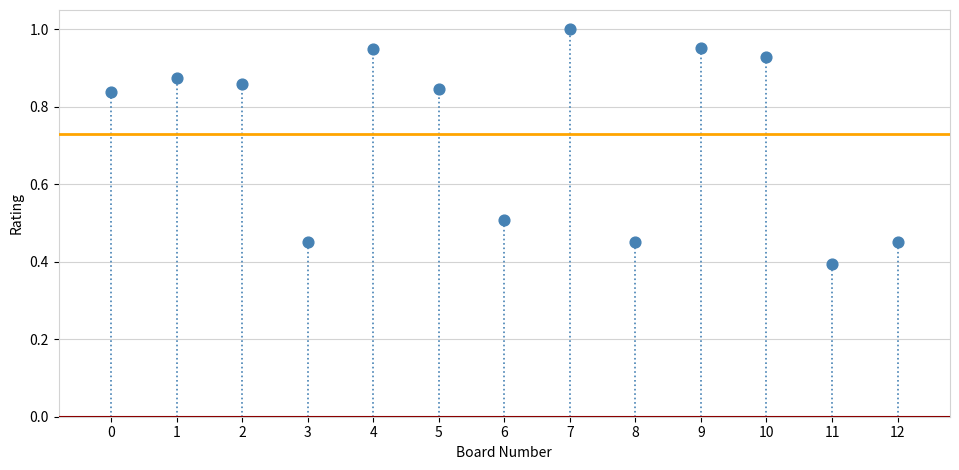

What is the range of Y values (max minus min)?

0.6